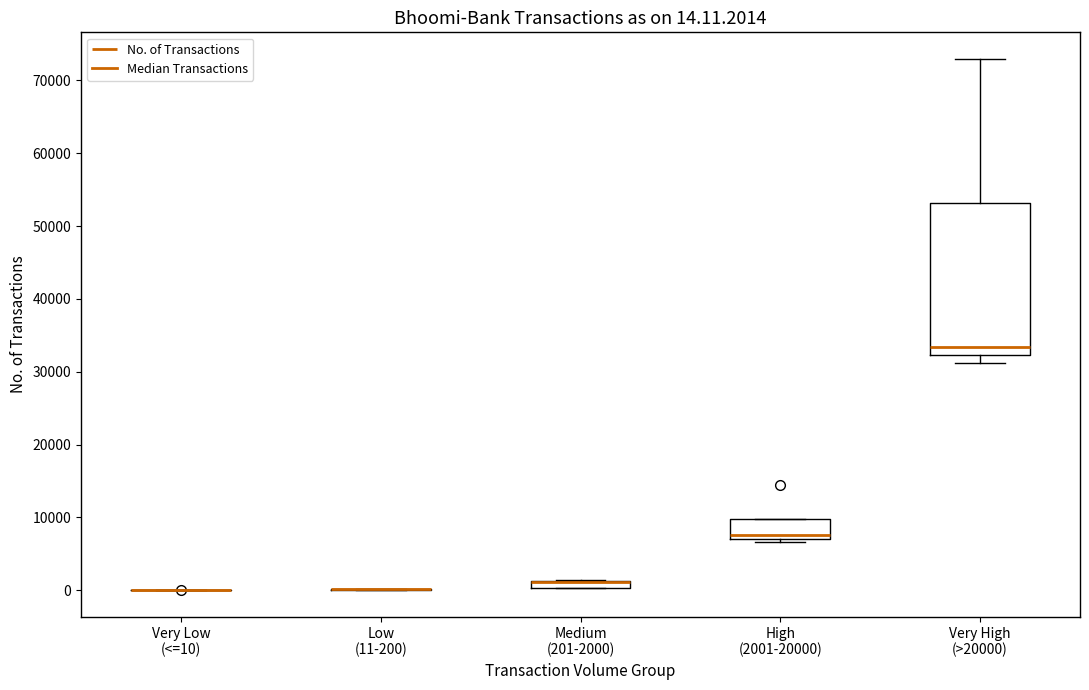

Which box is the tallest, from its lower edge to its upper edge?

Very High (>20000)